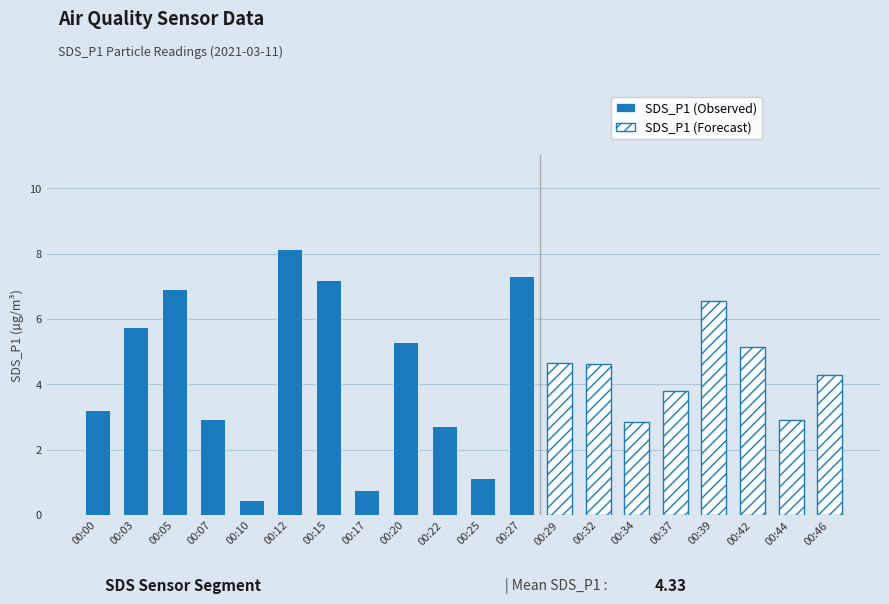

Where is the data nearest to the value 4?

00:37